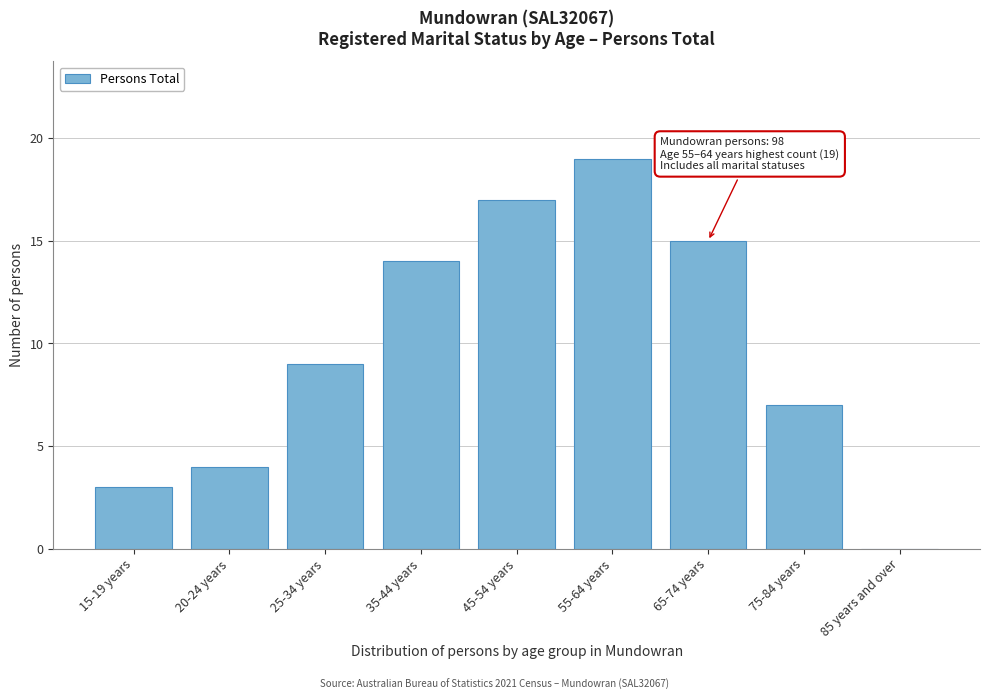

Reading right to left, what are all the values shown in this chart?

85 years and over=0	75-84 years=7	65-74 years=15	55-64 years=19	45-54 years=17	35-44 years=14	25-34 years=9	20-24 years=4	15-19 years=3